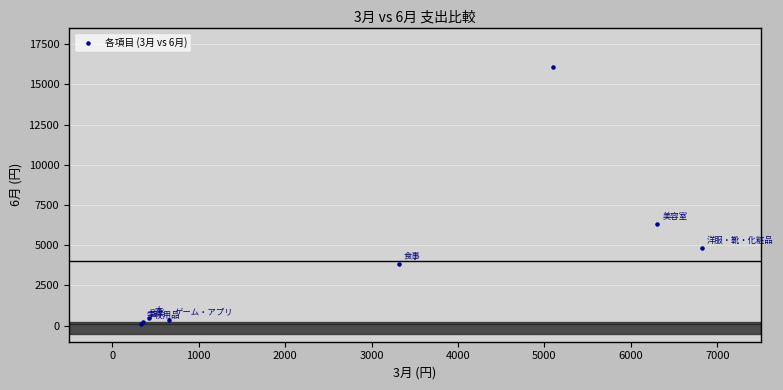

What Y value in the scatter plot is closest to 8102?

6300